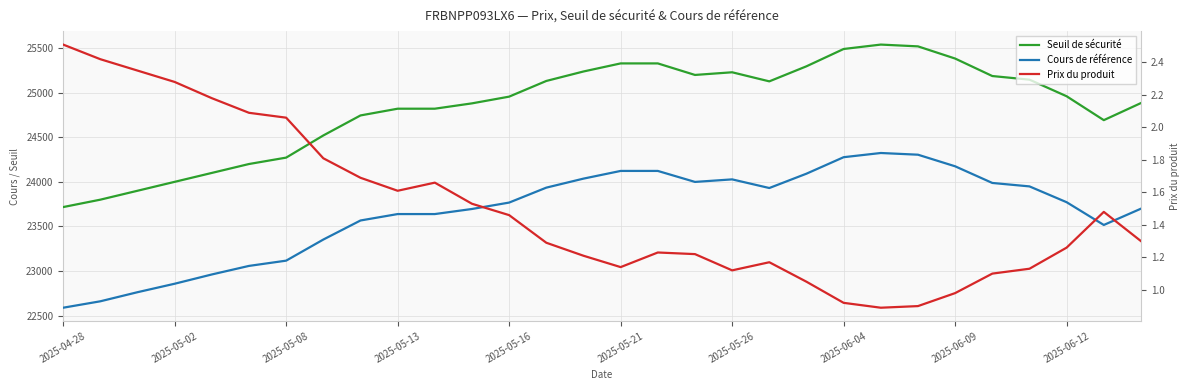

Is the value of Seuil de sécurité at 2025-05-02 greater than the value of Cours de référence at 23?

No